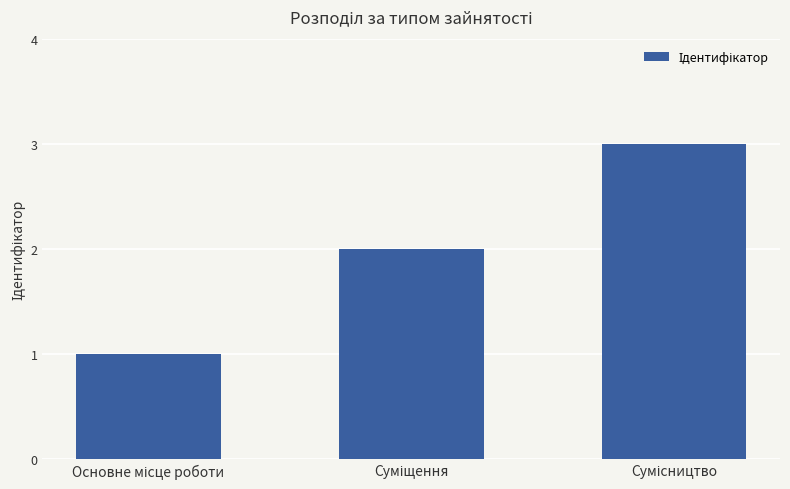

What is the sum of all values?

6